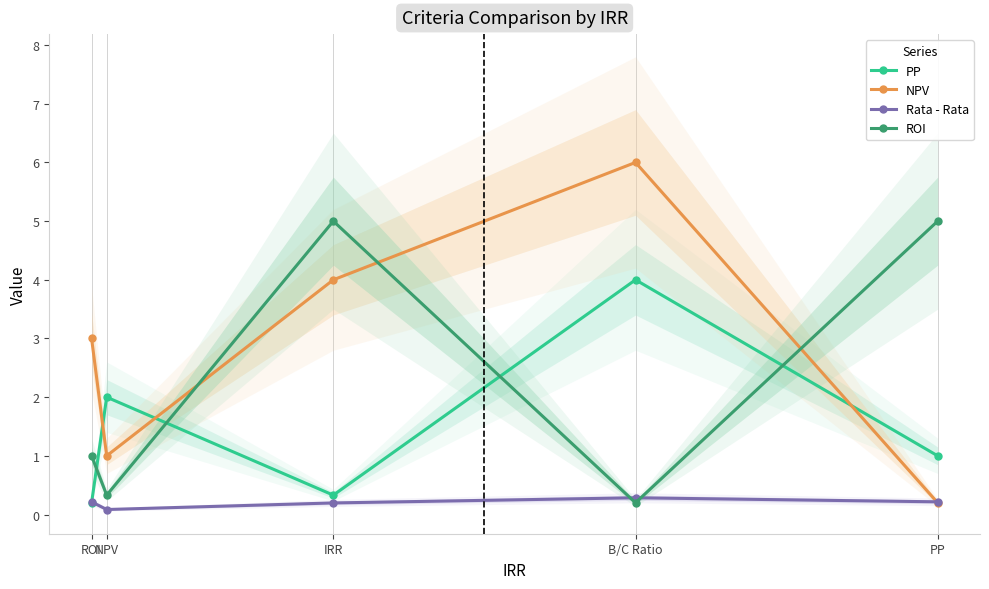

What is the difference between the maximum and minimum values in the Rata - Rata series?

0.2